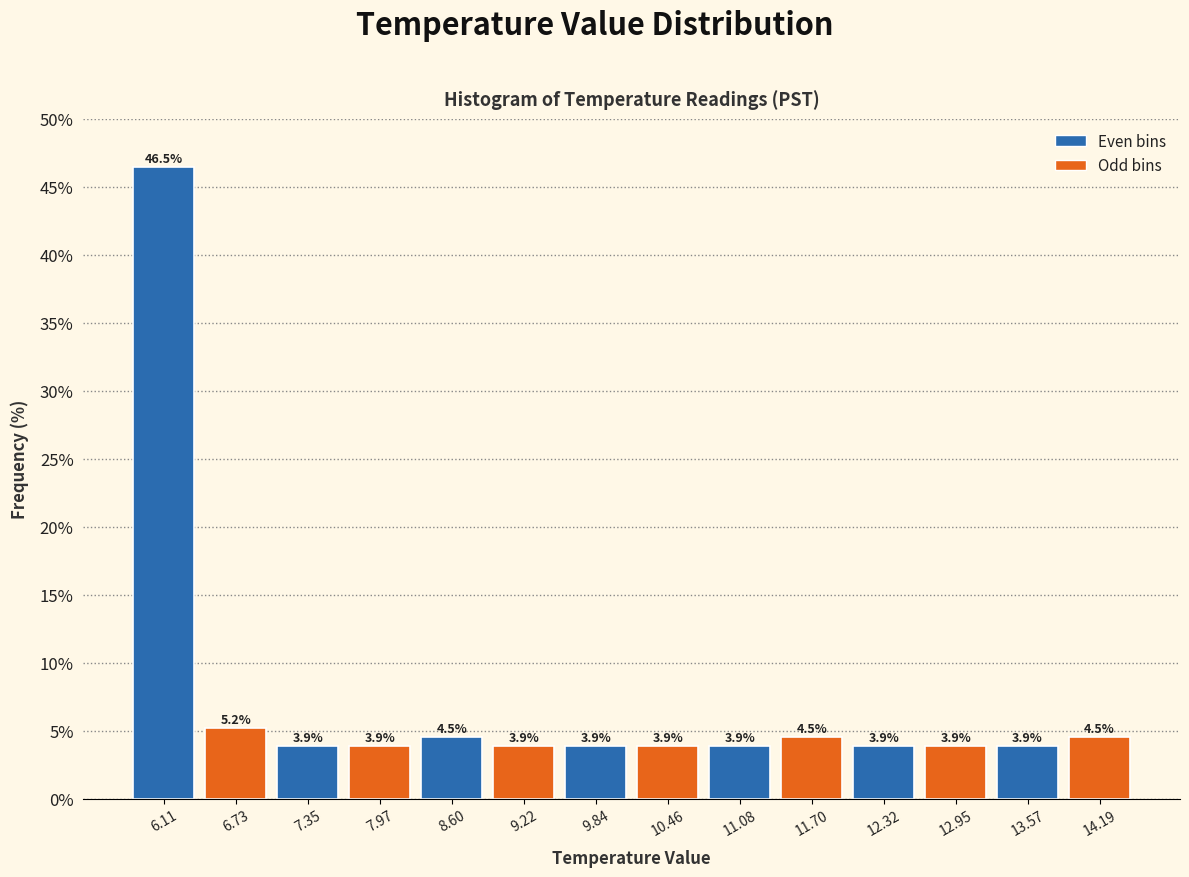

Reading left to right, list every bar in this chart as the range it spans on the x-axis followed by its height. The bar edges are not printed on the chart, so give them approximately, as read against the axis.

5.8 to 6.4: 46.5
6.4 to 7.0: 5.2
7.0 to 7.7: 3.9
7.7 to 8.3: 3.9
8.3 to 8.9: 4.5
8.9 to 9.5: 3.9
9.5 to 10.2: 3.9
10.2 to 10.8: 3.9
10.8 to 11.4: 3.9
11.4 to 12.0: 4.5
12.0 to 12.6: 3.9
12.6 to 13.3: 3.9
13.3 to 13.9: 3.9
13.9 to 14.5: 4.5